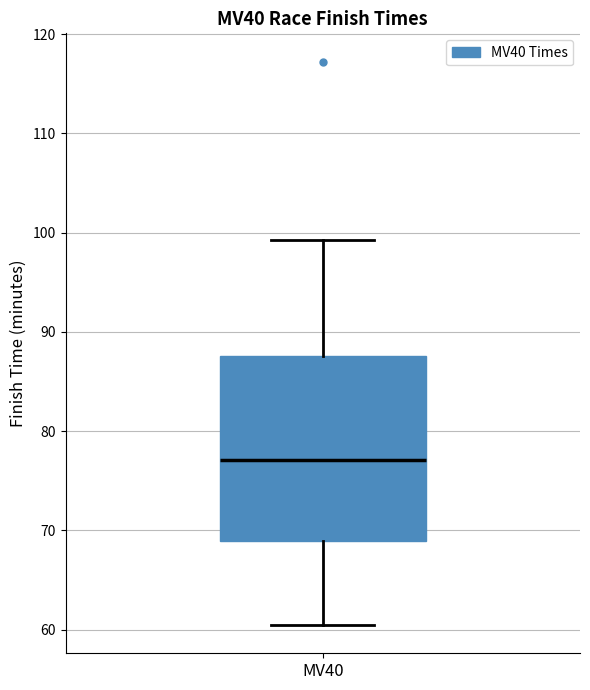

Where is the upper edge of the box for MV40 on the y-axis? The values are not printed on the chart, so give them approximately, as read against the axis.

88